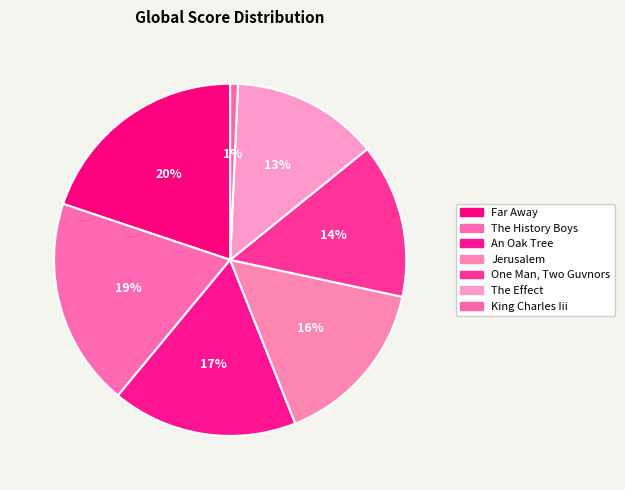

What percentage is the Far Away slice, to the nearest percent?

20%